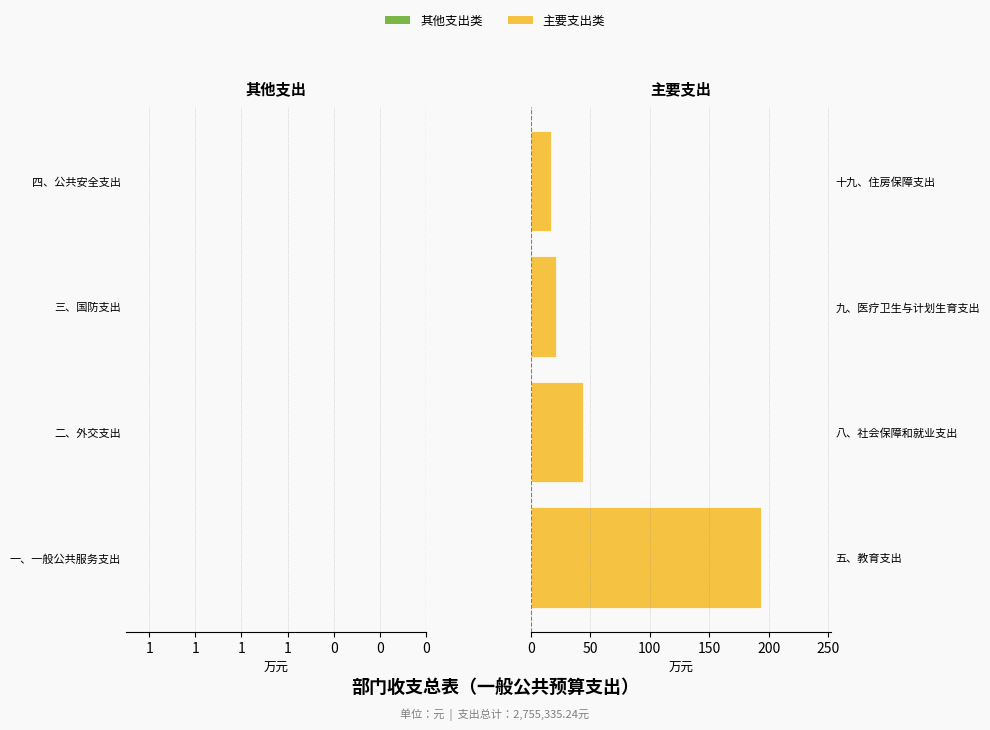

Is it true that the value at 八、社会保障和就业支出 is 43.9?

True